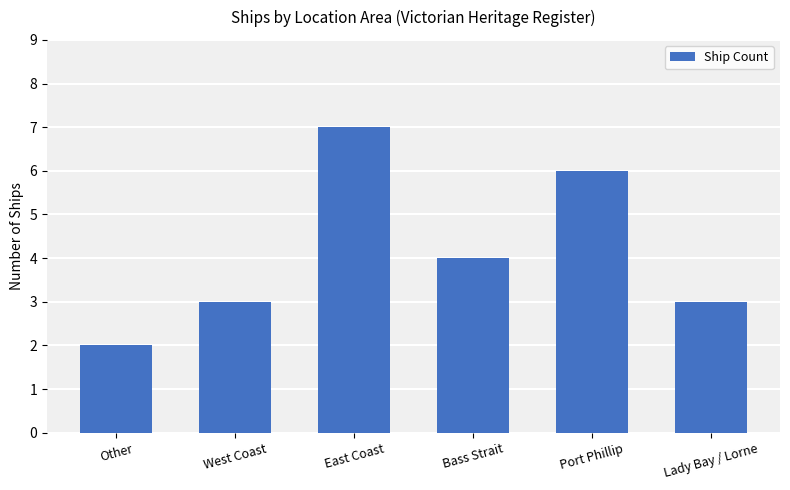

How many bars are there in total?

6